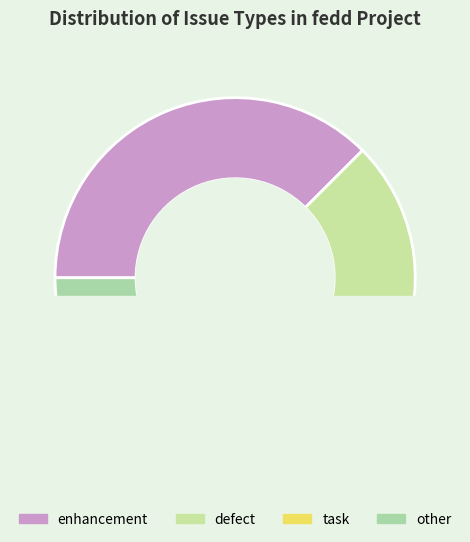

How many slices are in this pie chart?

4